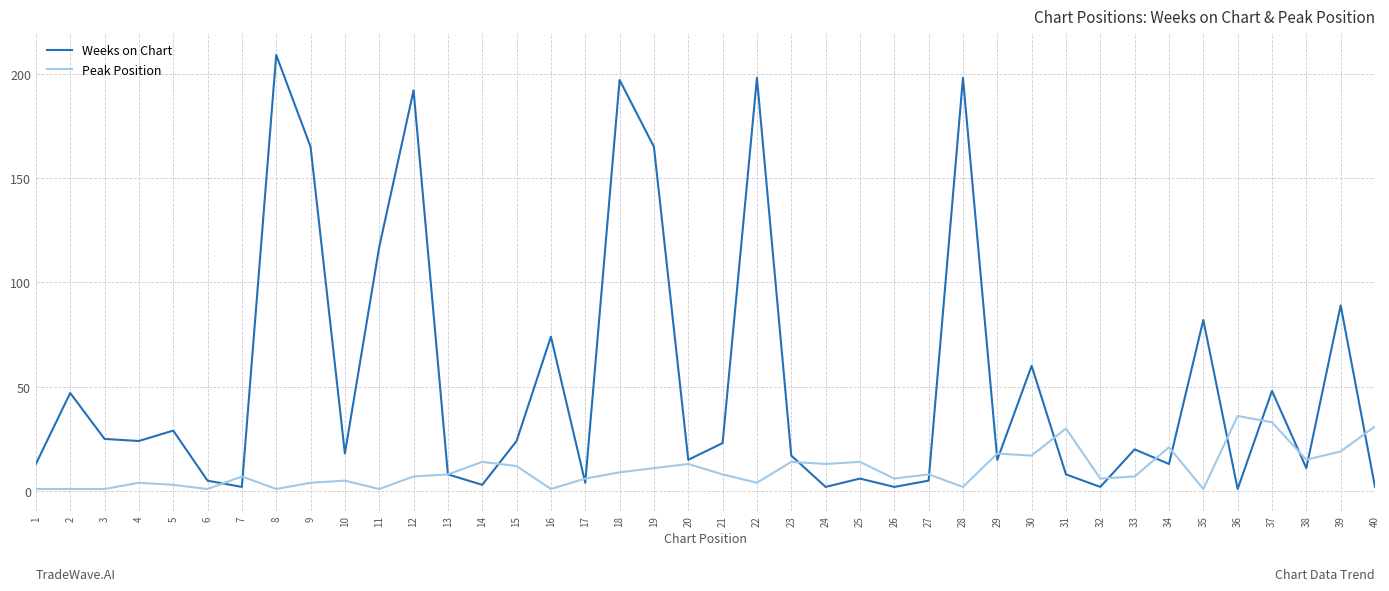

List the series in order of their overall mean, highest first.

Weeks on Chart, Peak Position